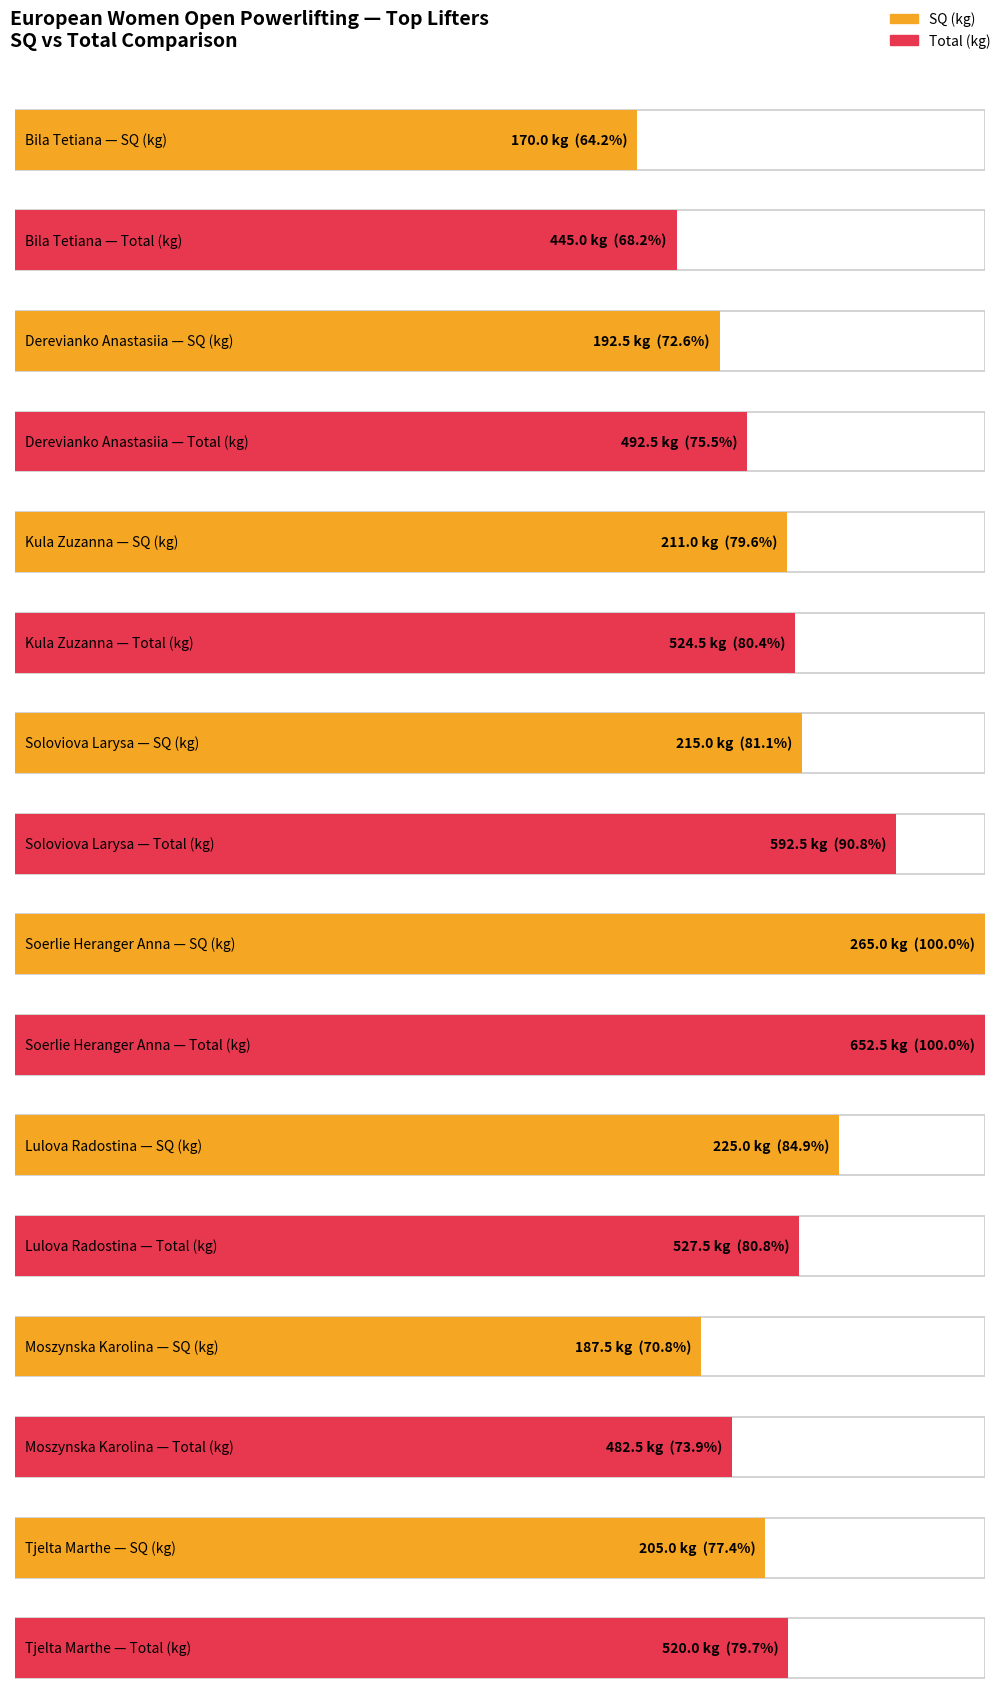

At which label is SQ closest to 217?

Soloviova Larysa